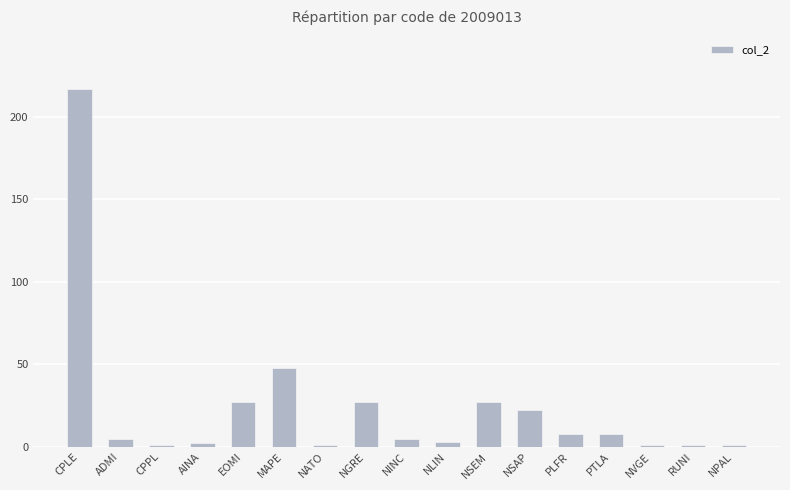

Approximately how many times larger is the value at PLFR compared to NLIN?

2.7